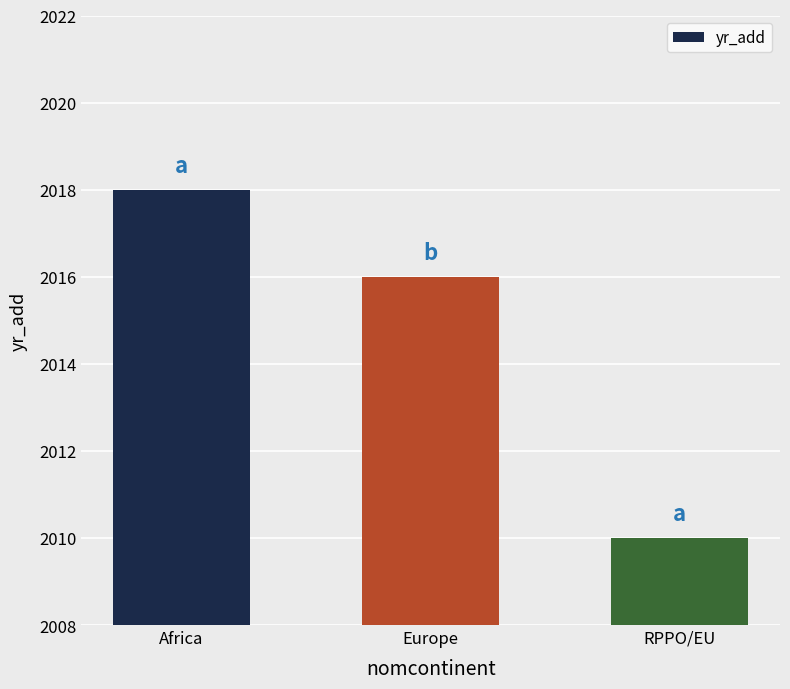

Which label corresponds to the smallest value in the chart?

RPPO/EU